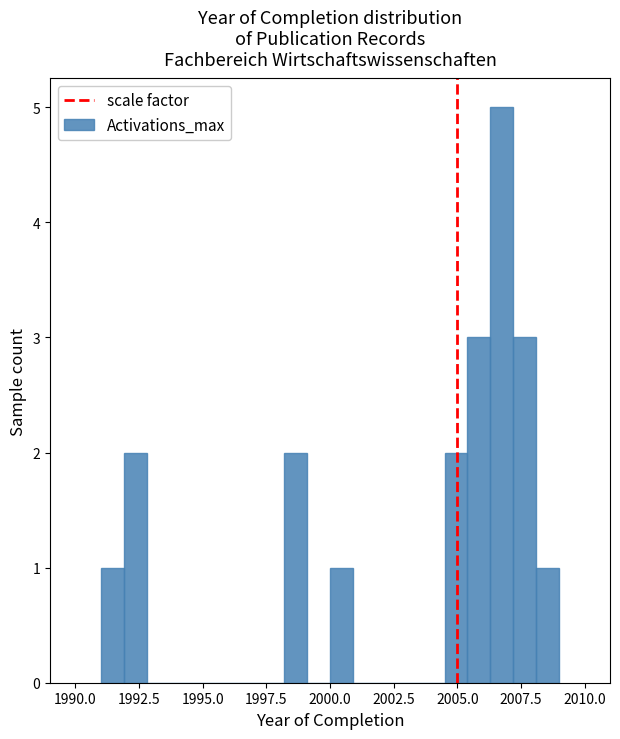

Read against the x-axis, roughly where is the centre of the tallest bar?

2007.0